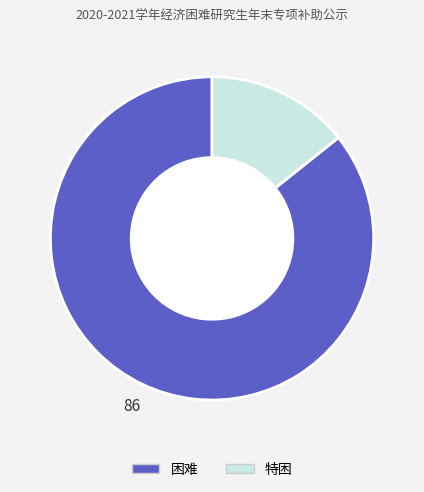

How many segments does this pie chart have?

2